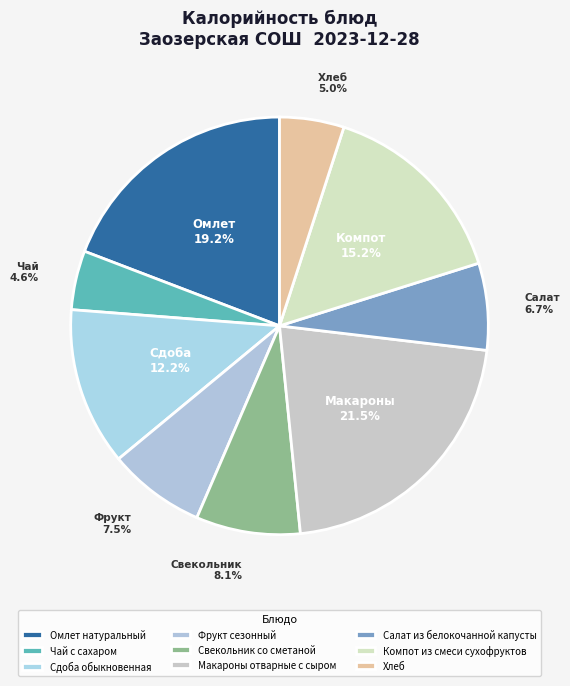

To the nearest percent, what percentage of the pie is Свекольник со сметаной?

8%